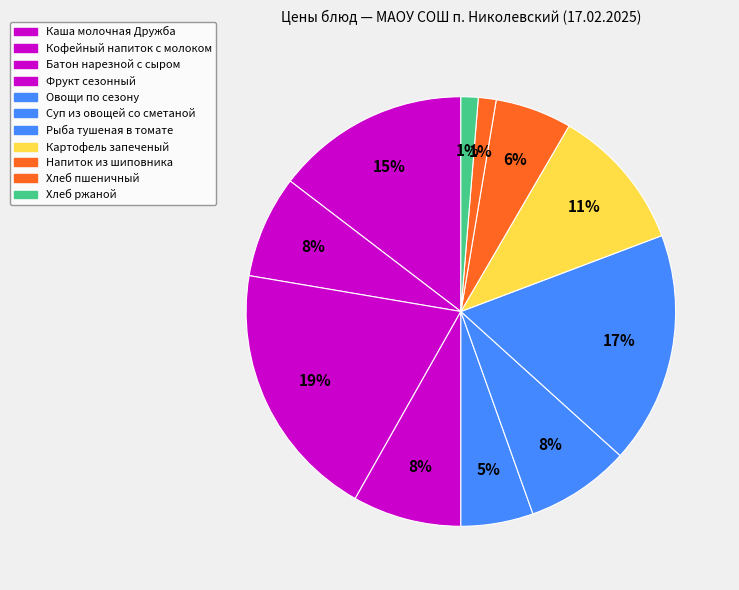

To the nearest percent, what is the difference between the largest and smallest slice percentages?

18%